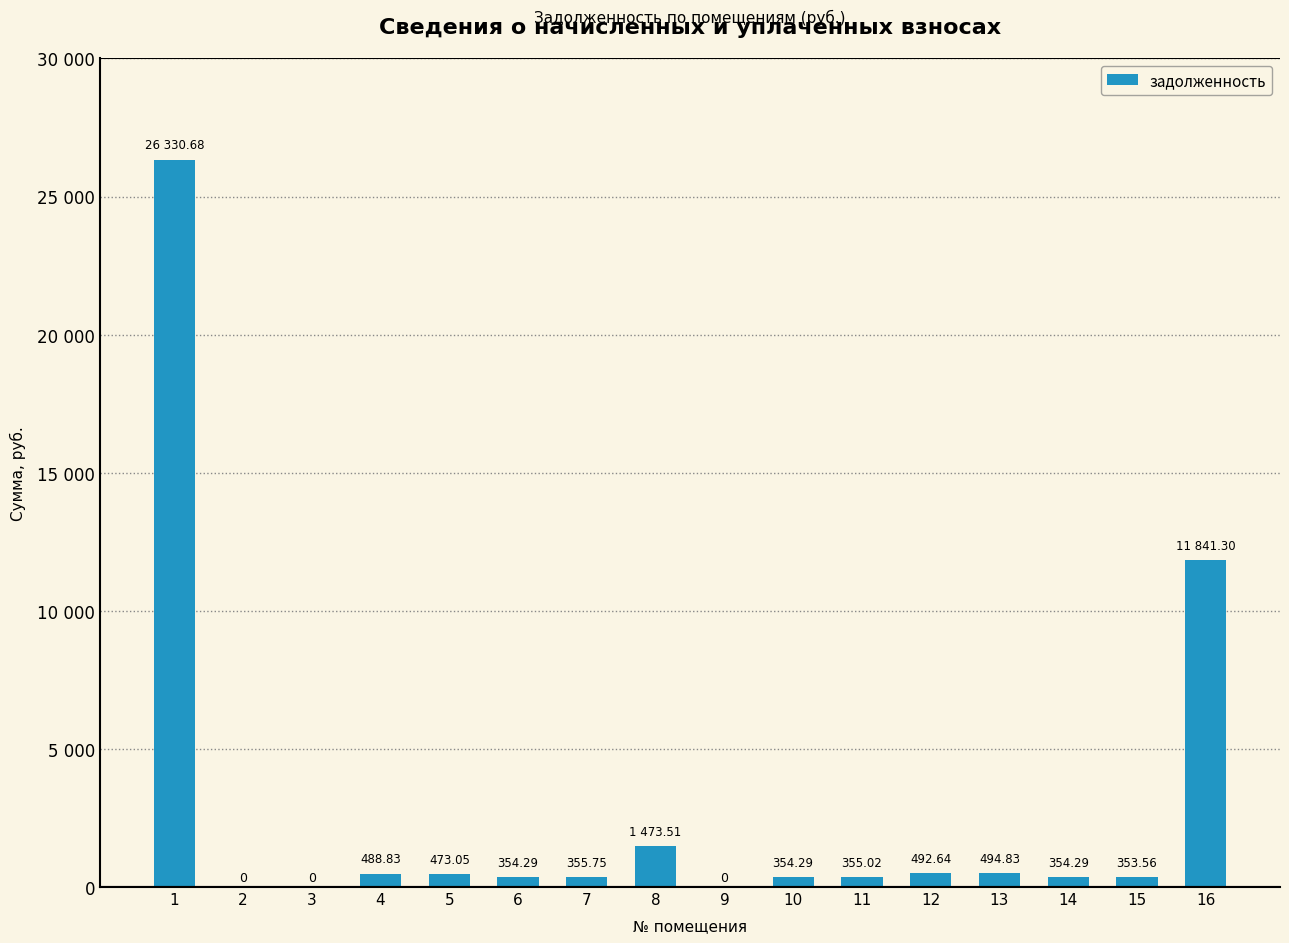

What is the difference between the maximum and minimum values?

26330.7